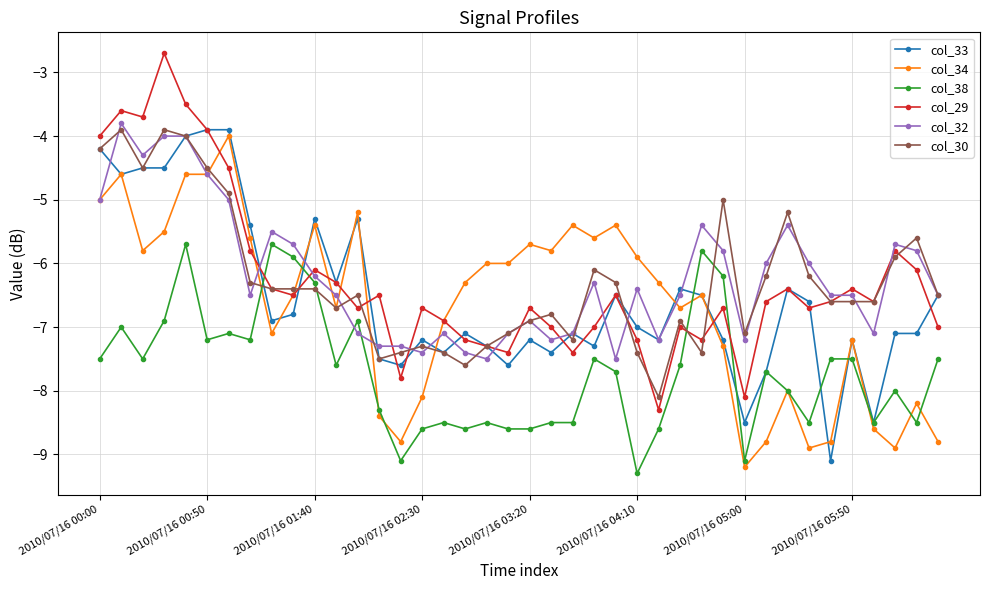

What is the lowest value of the col_38 series?

-9.3